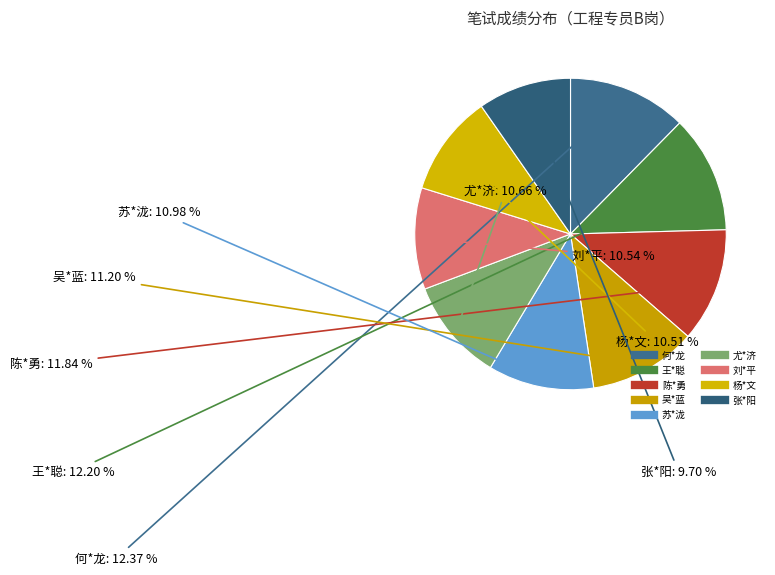

Count the number of slices in the pie.

9